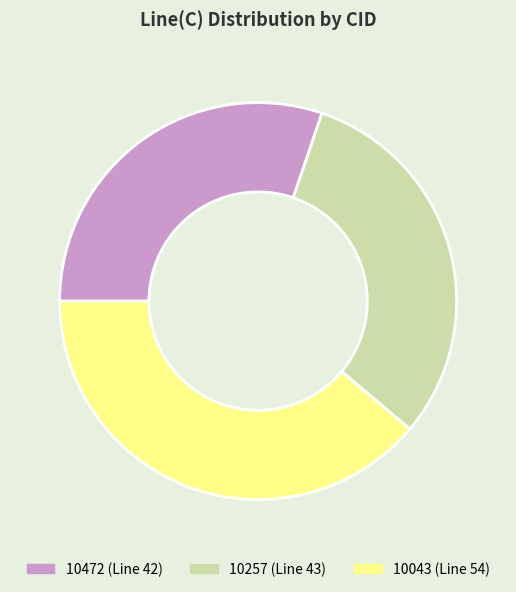

Combined, do 10043 and 10257 account for over 50%?

Yes